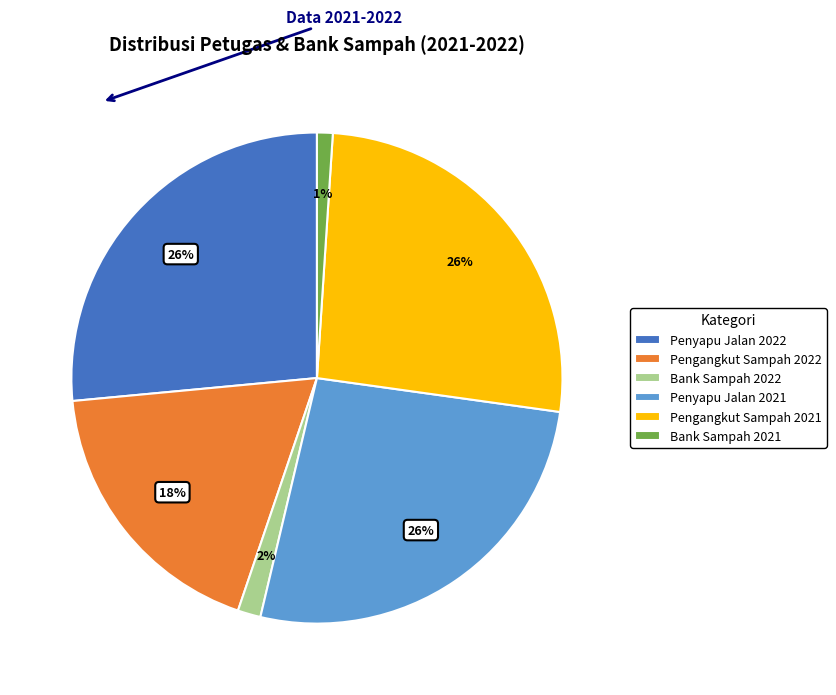

Is it true that Penyapu Jalan 2022 is 26% of the pie?

True